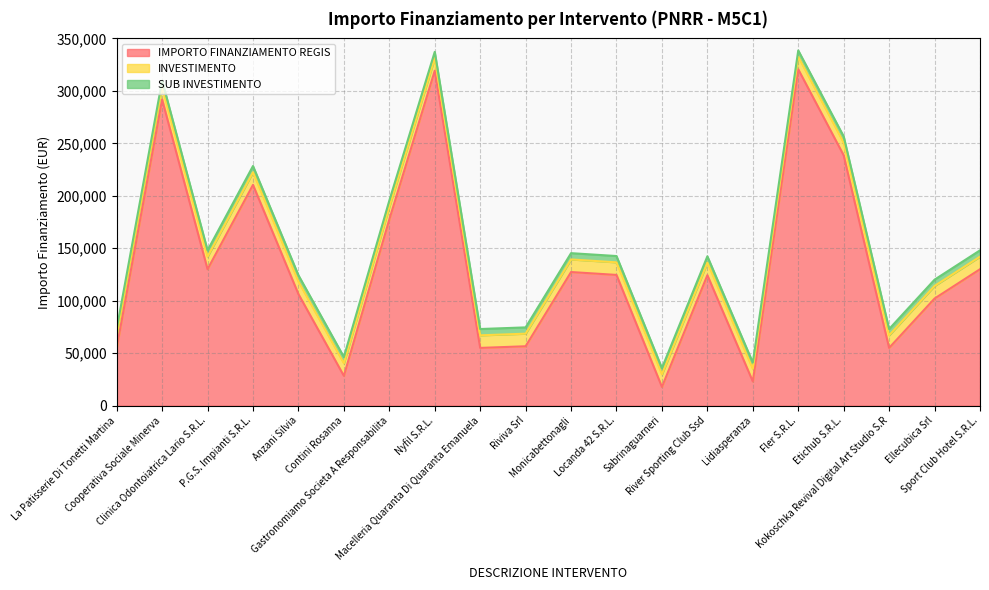

Does the chart have visible grid lines?

Yes